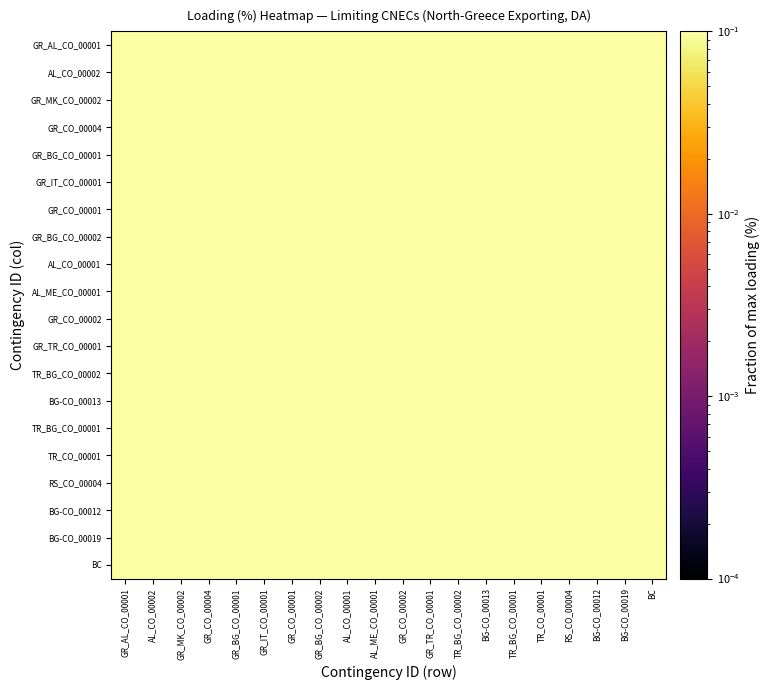

How many distinct data groups are displayed?

20